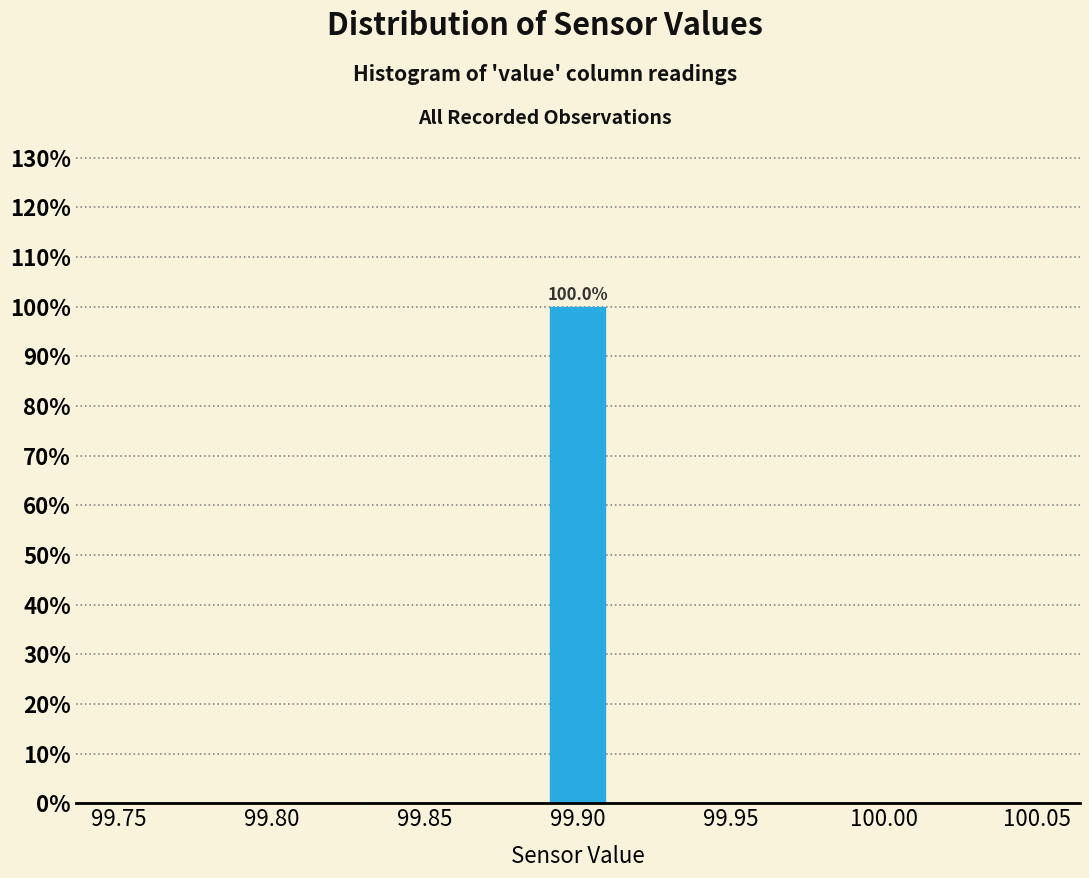

Which range on the x-axis has the tallest bar?

99.89 to 99.91